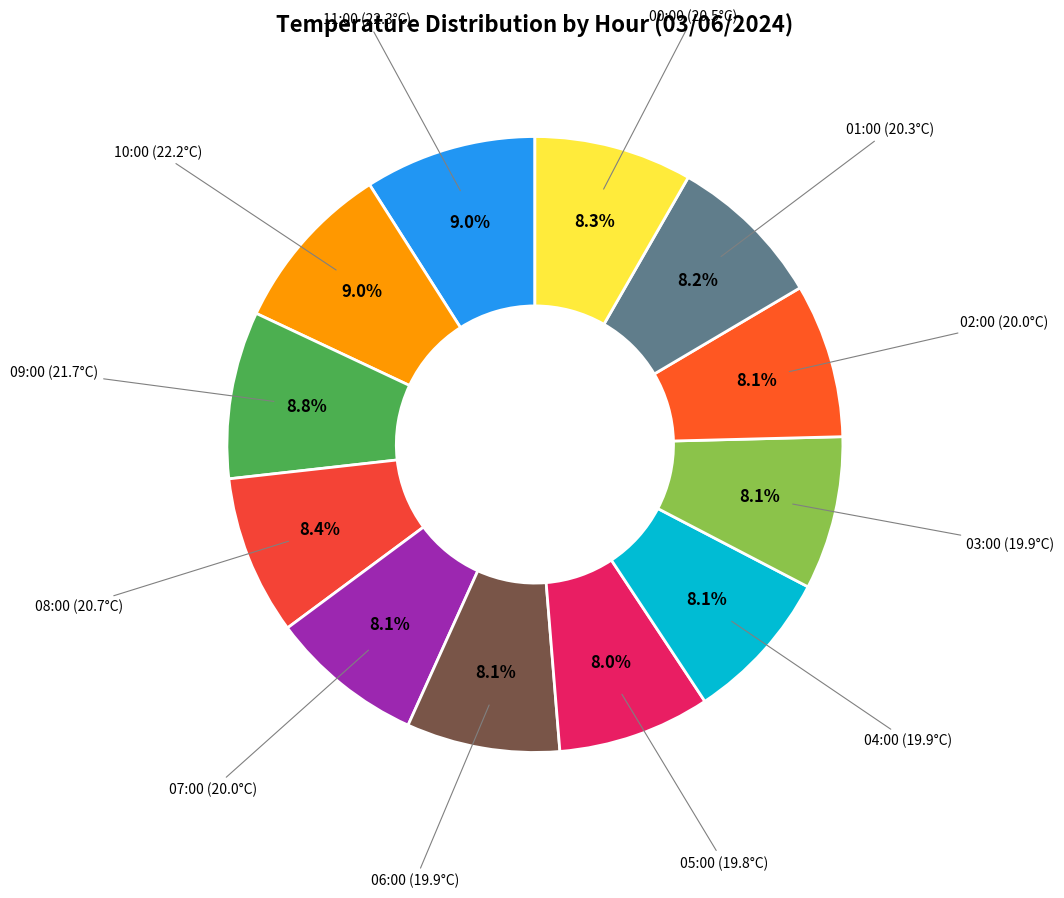

To the nearest percent, what is the difference between the largest and smallest slice percentages?

1%